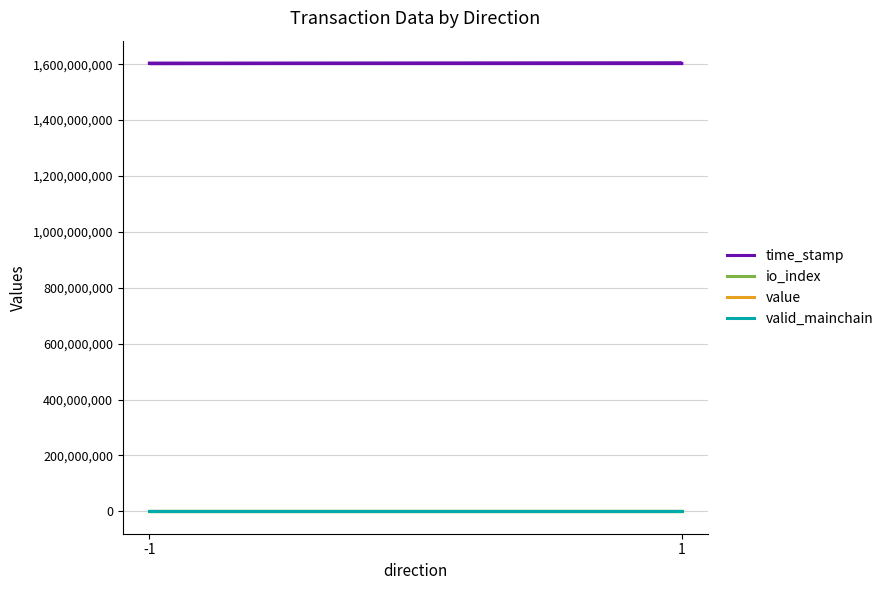

The value of value at -1 is 25.5. True or false?

False